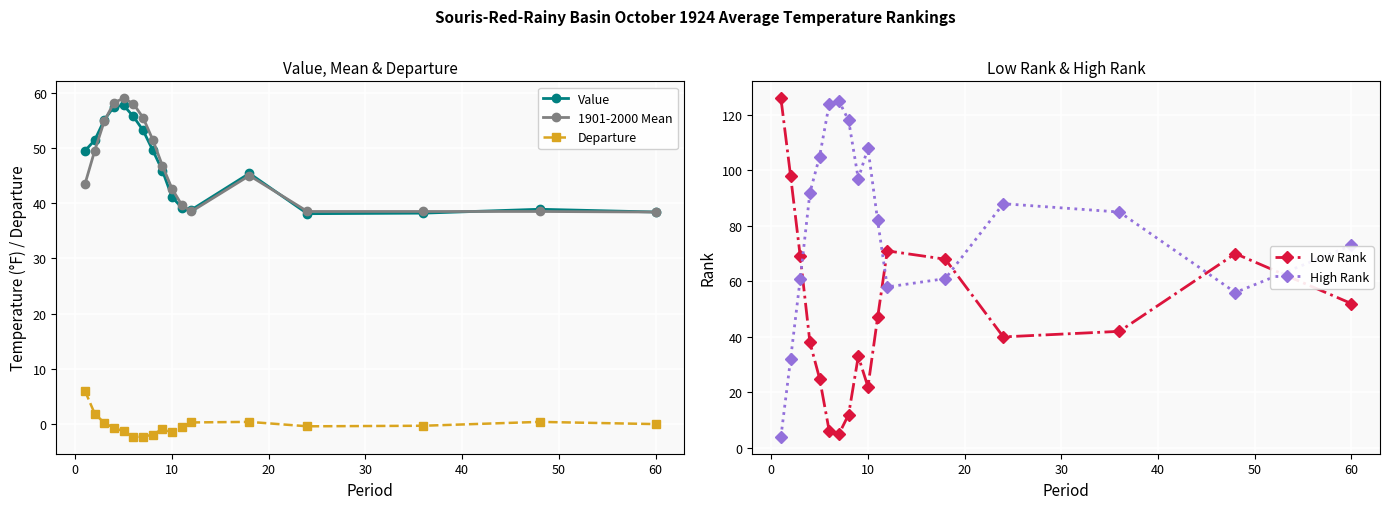

How many values in Departure are below zero?

10